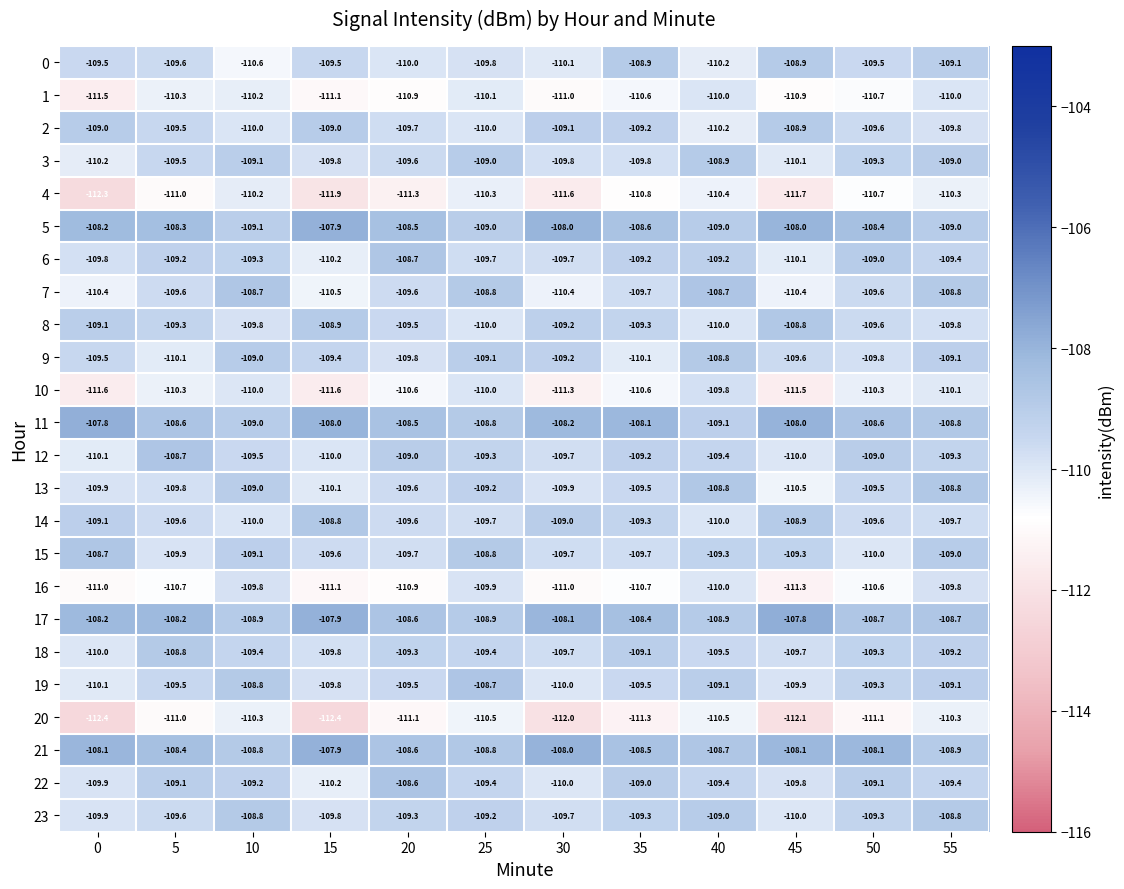

Between 15 and 20, which series saw the biggest shift?

22